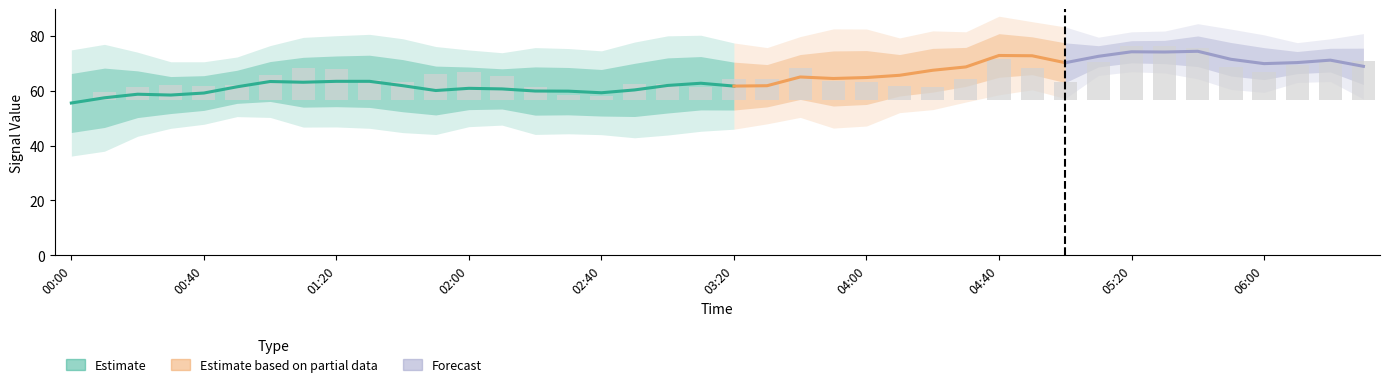

Where is 6.183 nearest to the value 72?

6